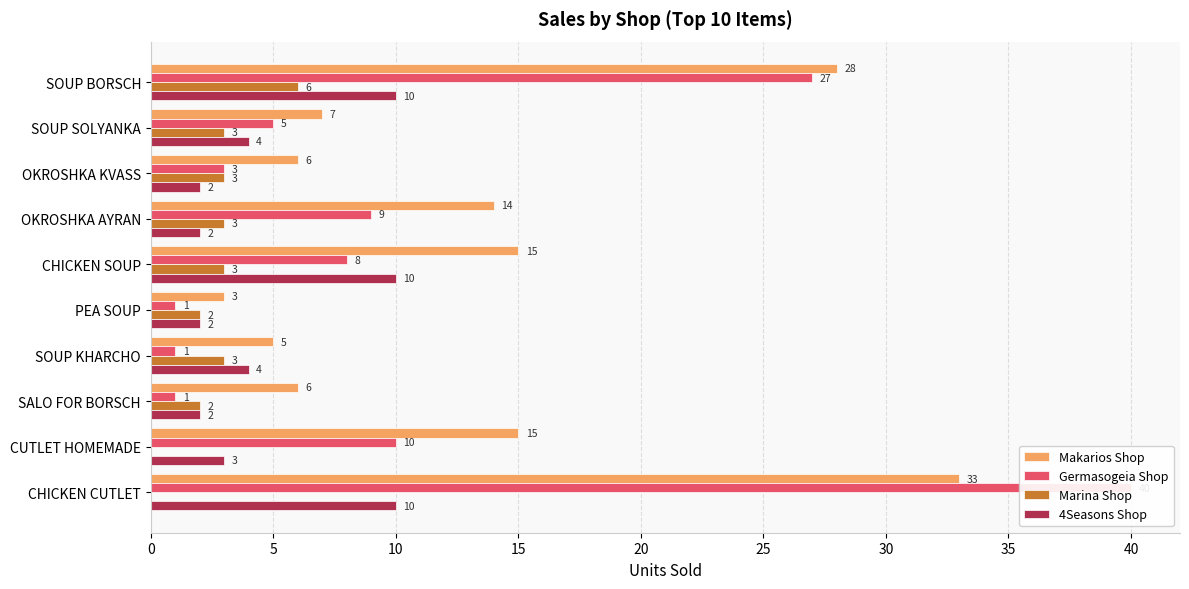

Between OKROSHKA KVASS and CHICKEN CUTLET, which series saw the biggest shift?

Germasogeia Shop